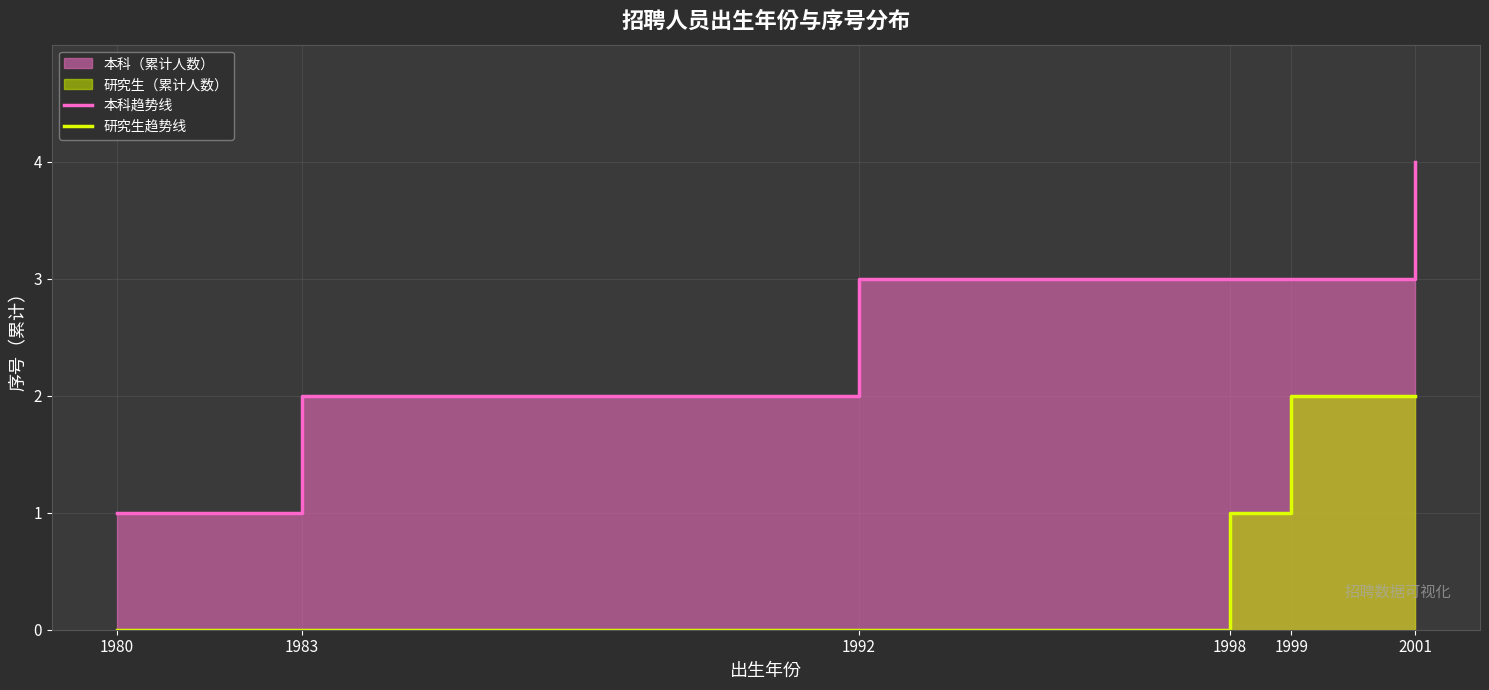

What is the maximum value shown in the chart?

4